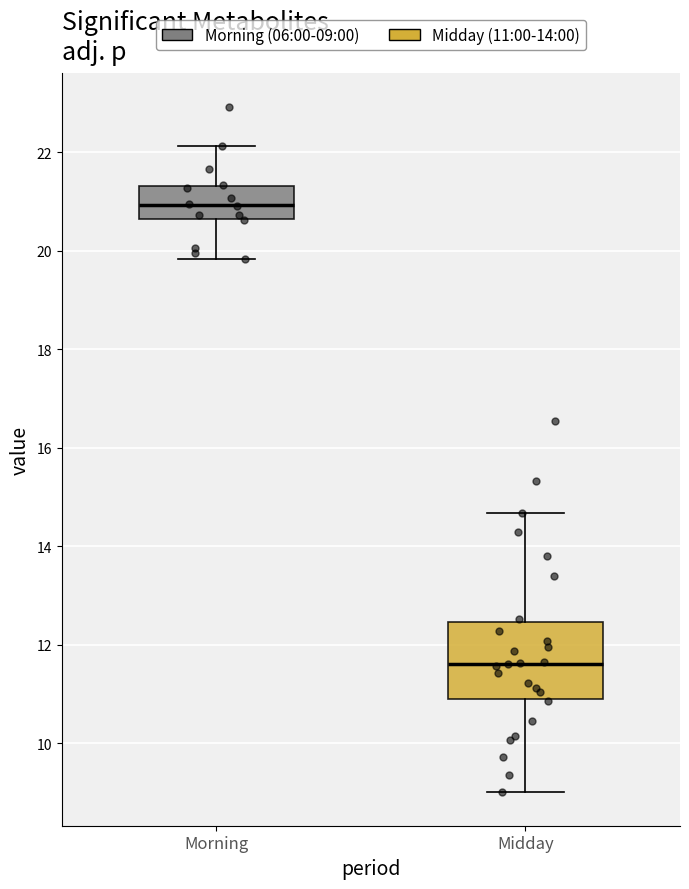

Reading left to right, read every box against the y-axis: the position of its median line, the range the box covers, and the ends of its whiskers. The values are not printed on the chart, so give them approximately, as read against the axis.

Morning: median 21.0, box 20.6 to 21.4, whiskers 19.8 to 22.2
Midday: median 11.6, box 11.0 to 12.4, whiskers 9.0 to 14.6